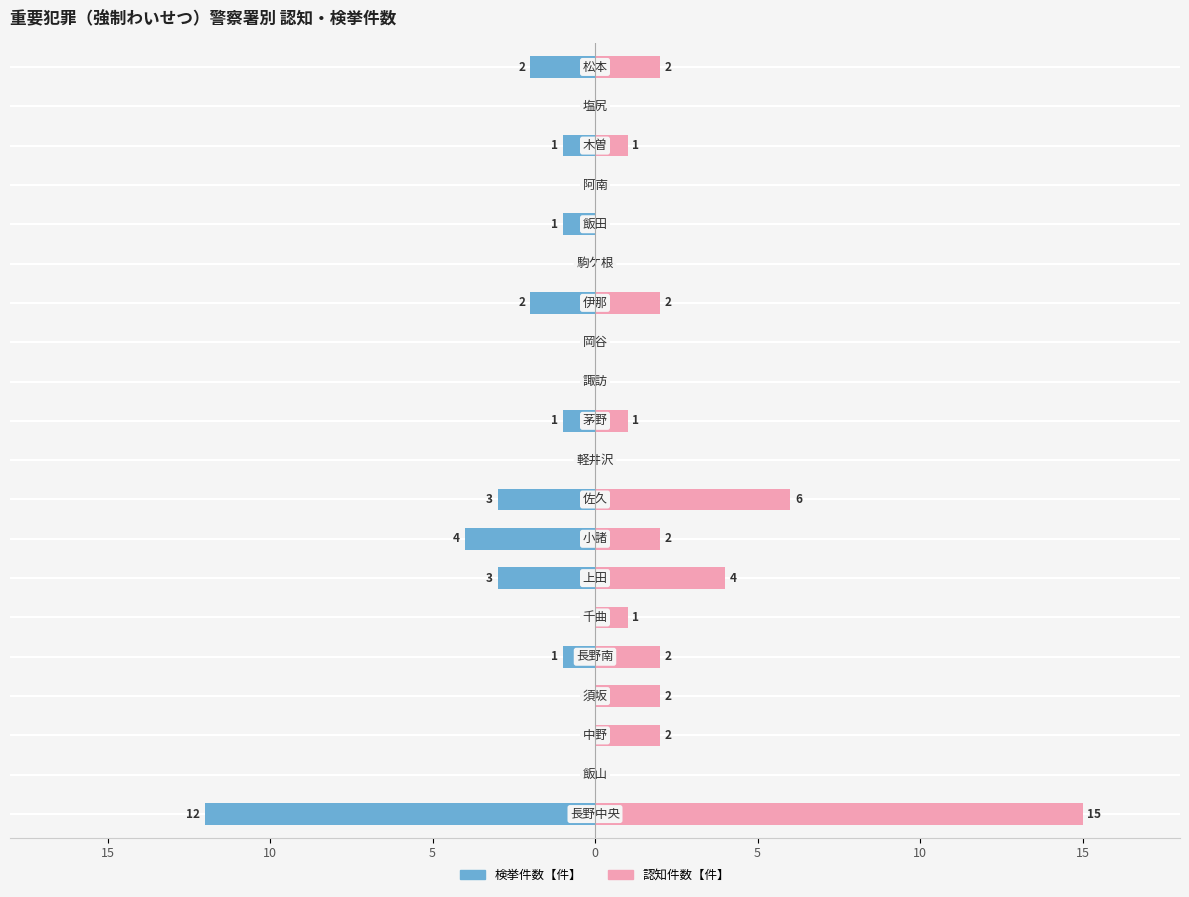

At how many categories does at least one series exceed -1?

20